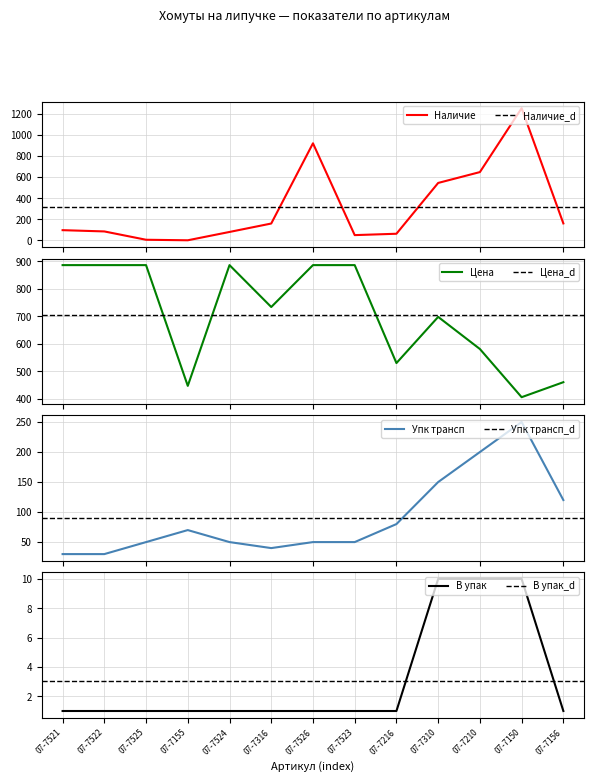

Reading left to right, what are all the values shown in this chart?

Наличие: 96.0	84.0	5.0	0.0	79.0	159.0	920.0	49.0	62.0	544.0	647.0	1253.0	160.0
Цена: 886.6	886.6	886.6	446.7	886.6	734.0	886.6	886.6	529.8	698.0	581.0	405.5	460.1
Упк трансп: 30.0	30.0	50.0	70.0	50.0	40.0	50.0	50.0	80.0	150.0	200.0	250.0	120.0
В упак: 1.0	1.0	1.0	1.0	1.0	1.0	1.0	1.0	1.0	10.0	10.0	10.0	1.0